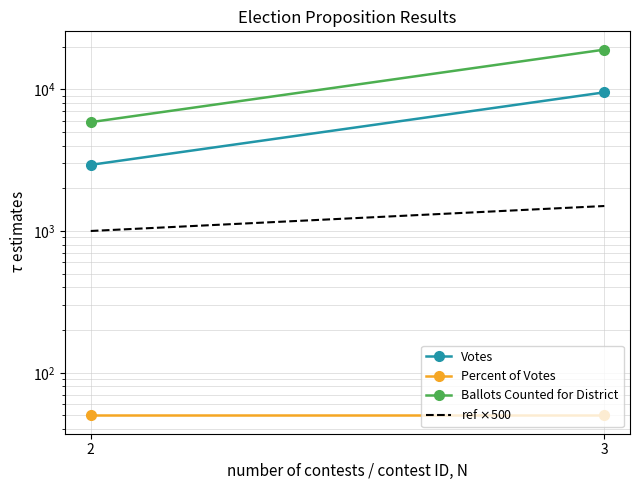

Read the Votes value at 2.

2927.5